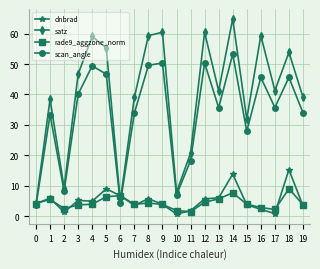

What is the value of the satz point at the 9th from the left?

59.4